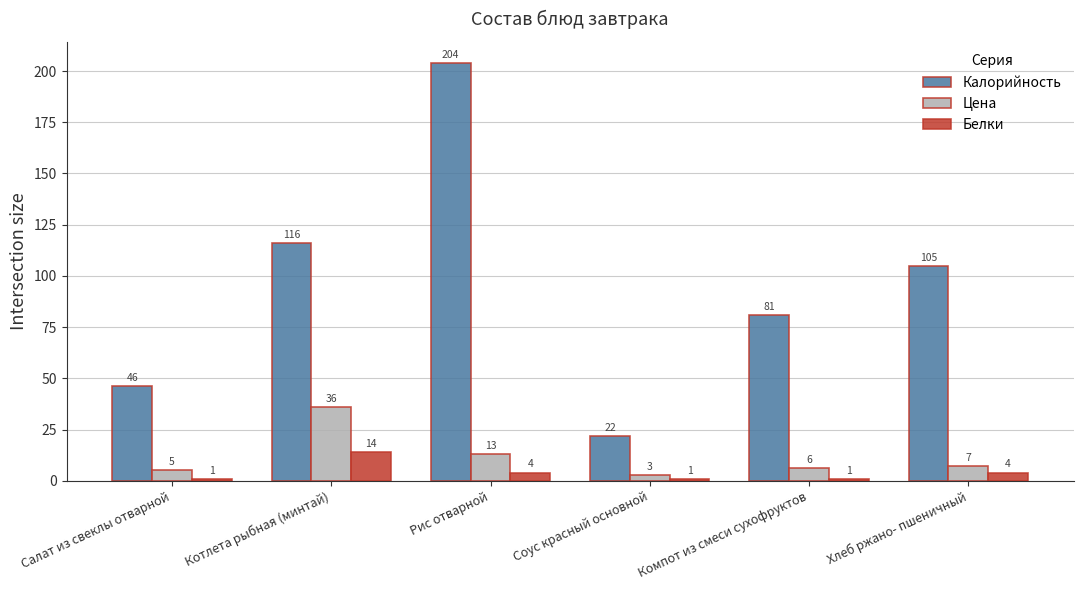

What is the approximate value of Белки at Соус красный основной?

1